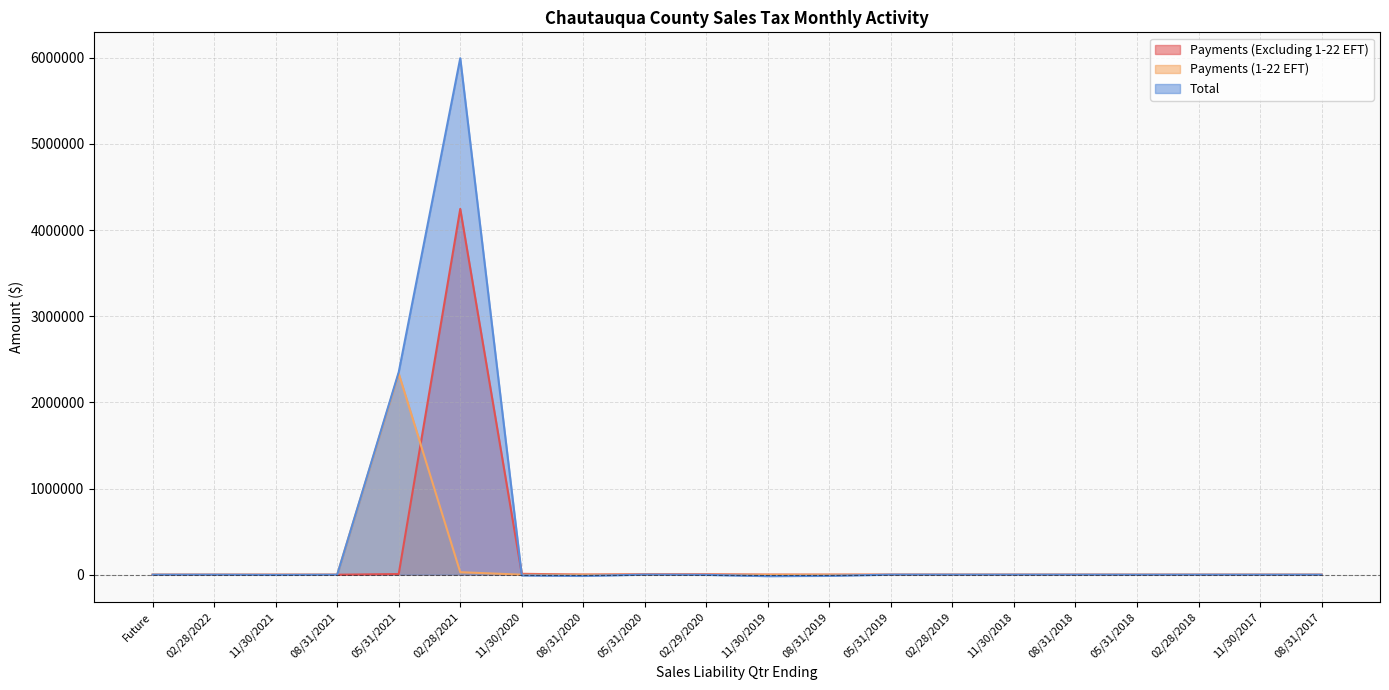

Is the value of Payments (Excluding 1-22 EFT) at 11/30/2020 greater than the value of Total at 05/31/2021?

No